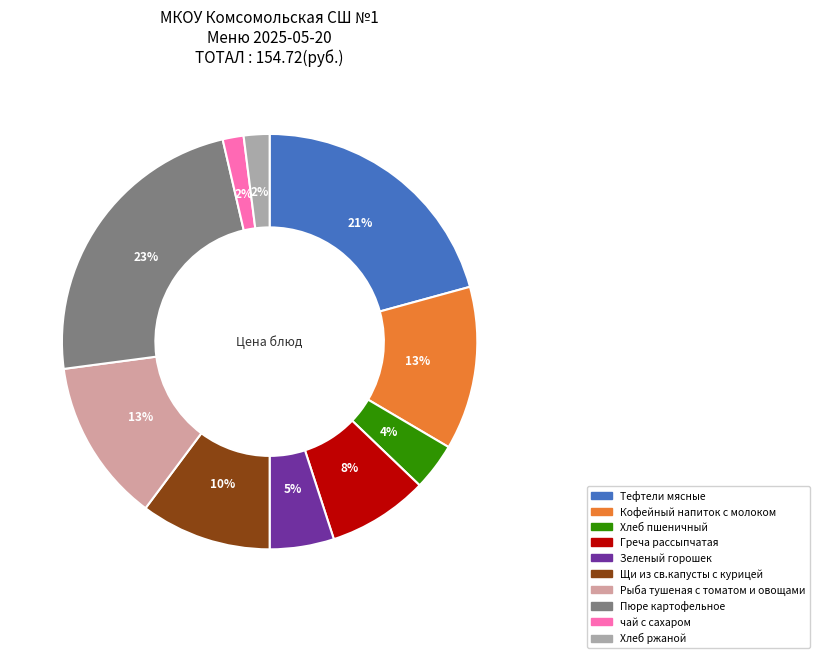

What is the ratio of the value at Греча рассыпчатая to the value at Тефтели мясные?

0.4